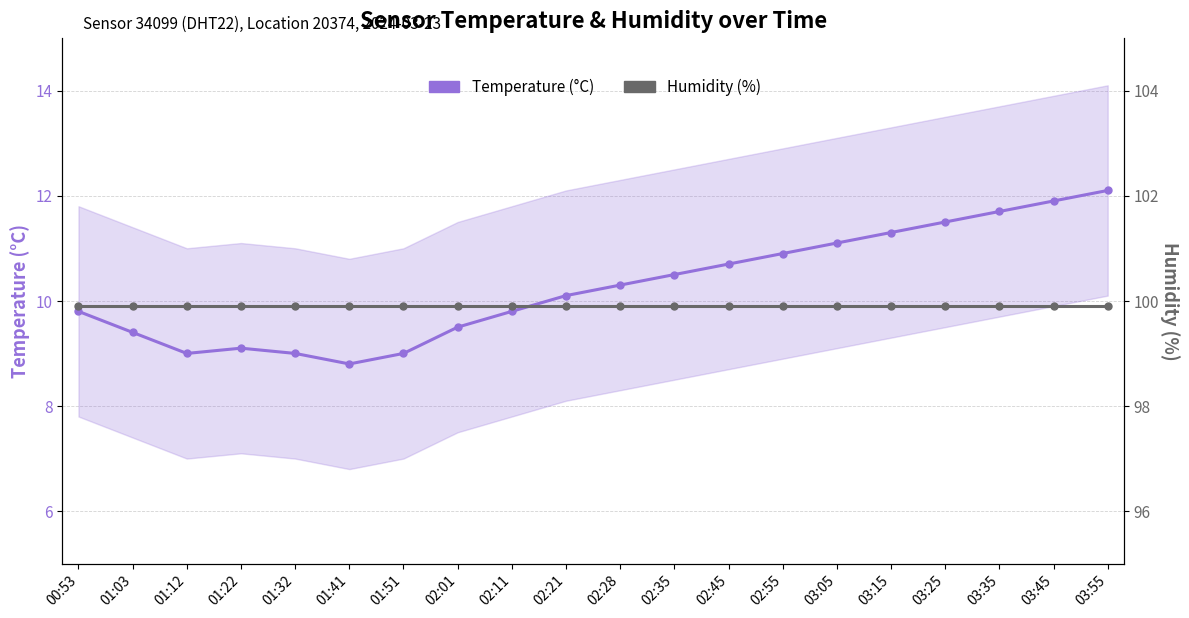

What is the value of the Humidity (%) point at the 15th from the left?

99.9